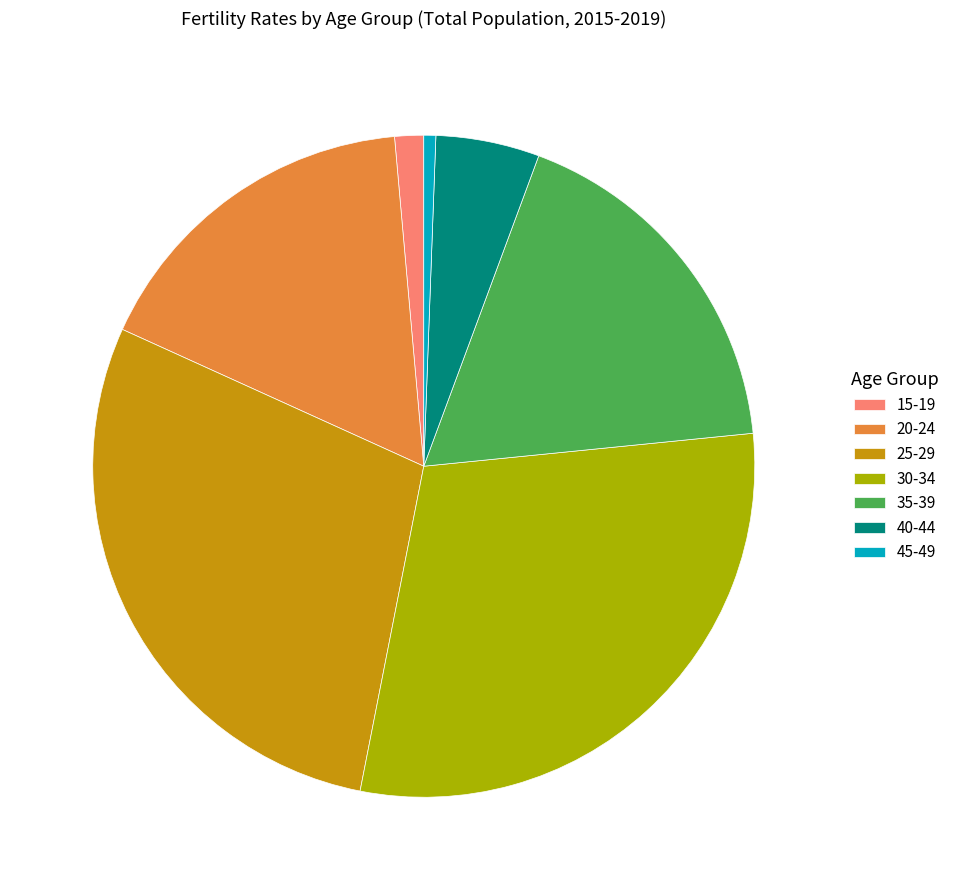

Rank the categories by value from lowest to highest.

45-49, 15-19, 40-44, 20-24, 35-39, 25-29, 30-34